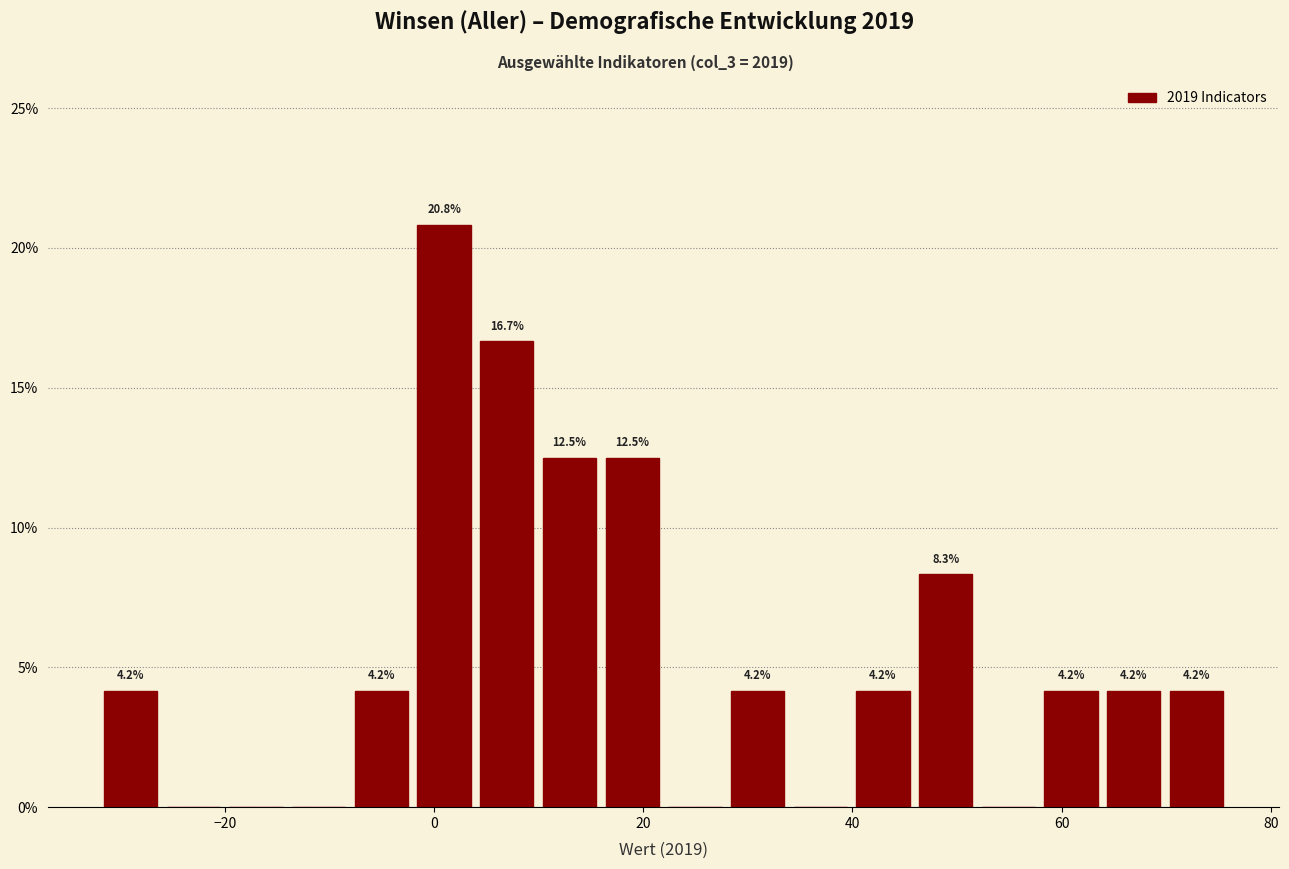

Read against the x-axis, roughly where is the centre of the tallest bar?

0